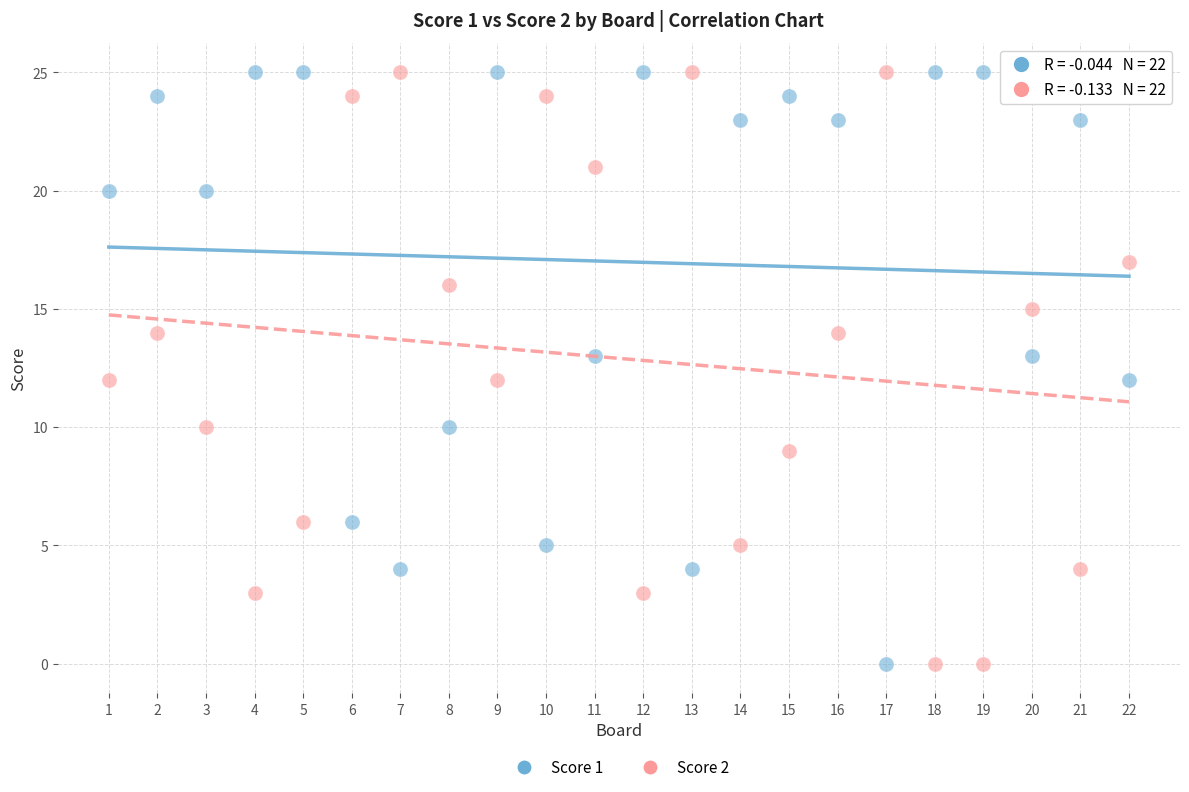

What is the X range (max minus min) for the scatter plot?

21